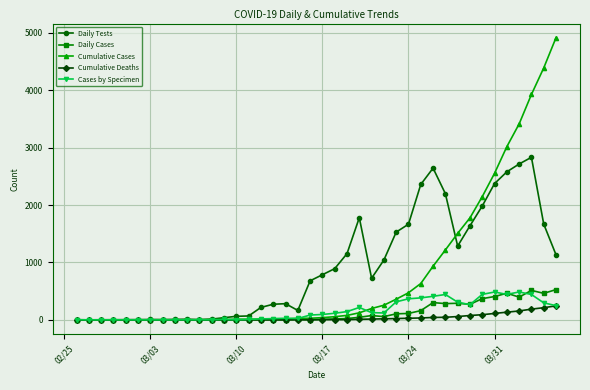

How many categories are shown in the chart?

40